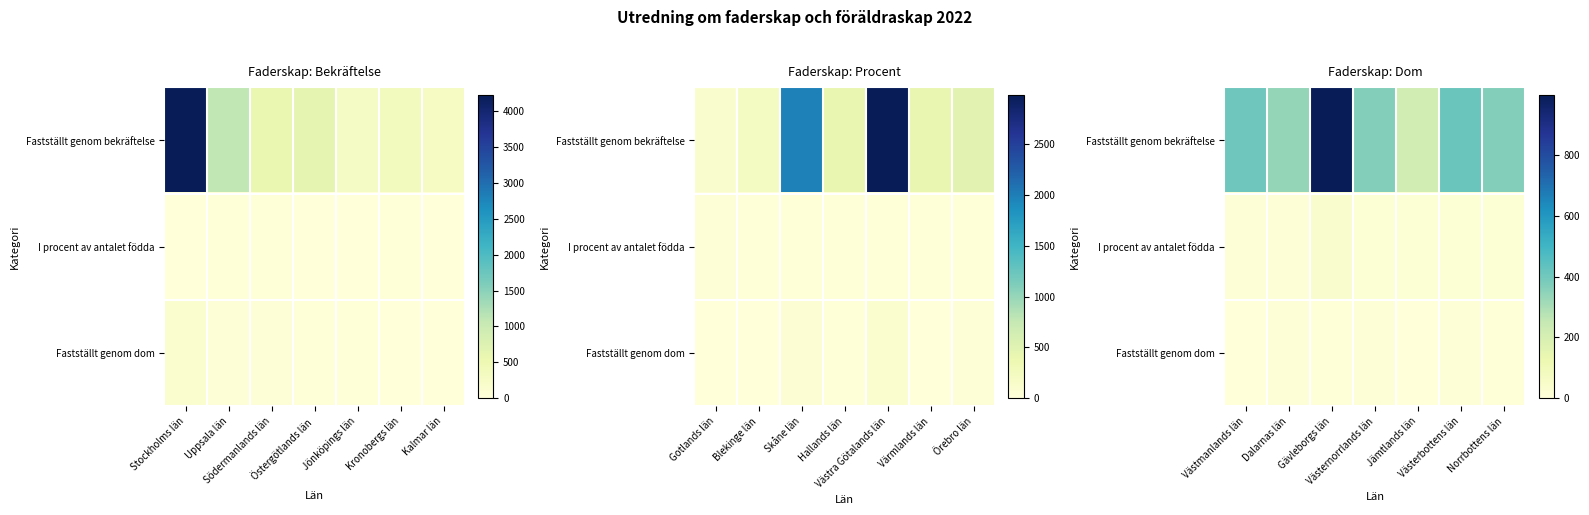

At which label does Fastställt genom bekräftelse first exceed 367?

Västmanlands län